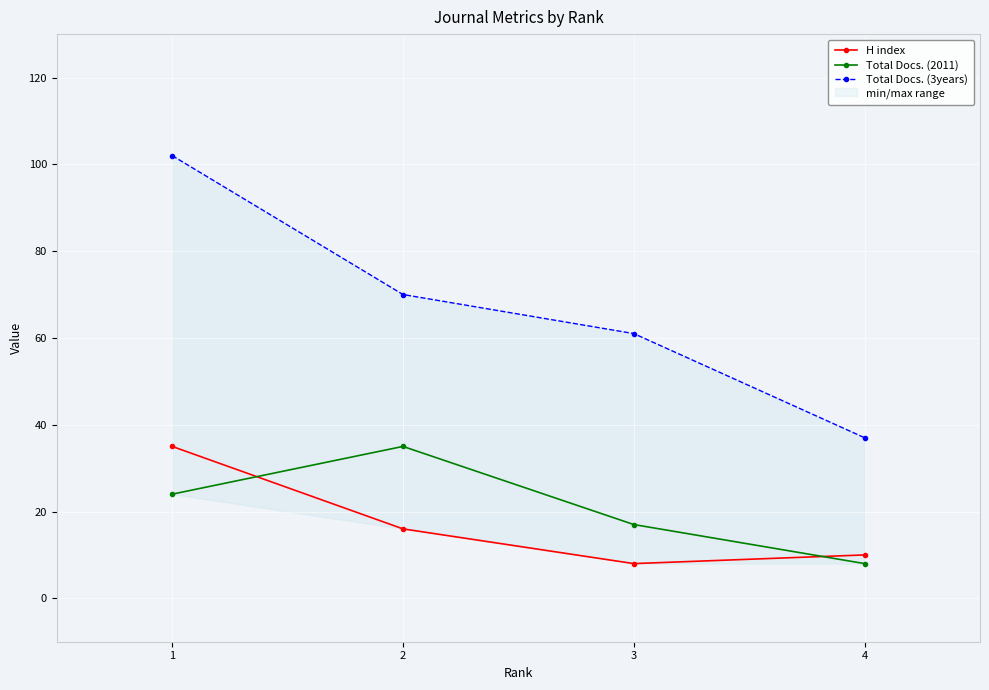

What is the value of the Total Docs. (3years) point at the 4th from the left?

37